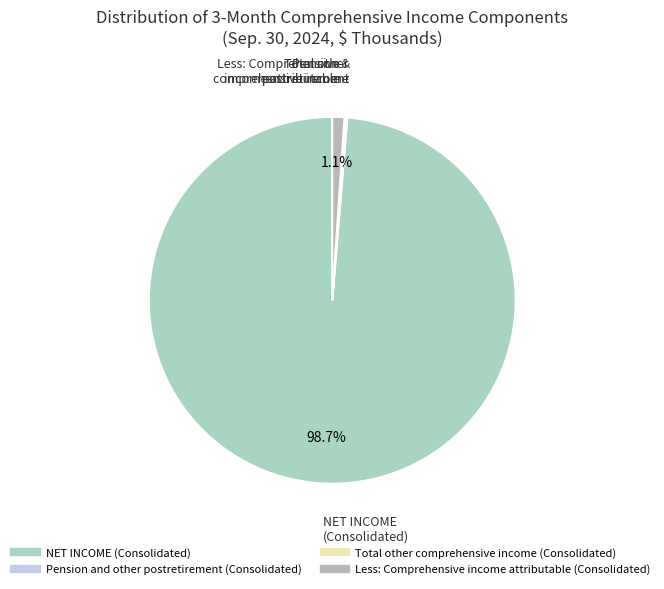

Which has a higher value, Total other comprehensive income (Consolidated) or NET INCOME (Consolidated)?

NET INCOME (Consolidated)